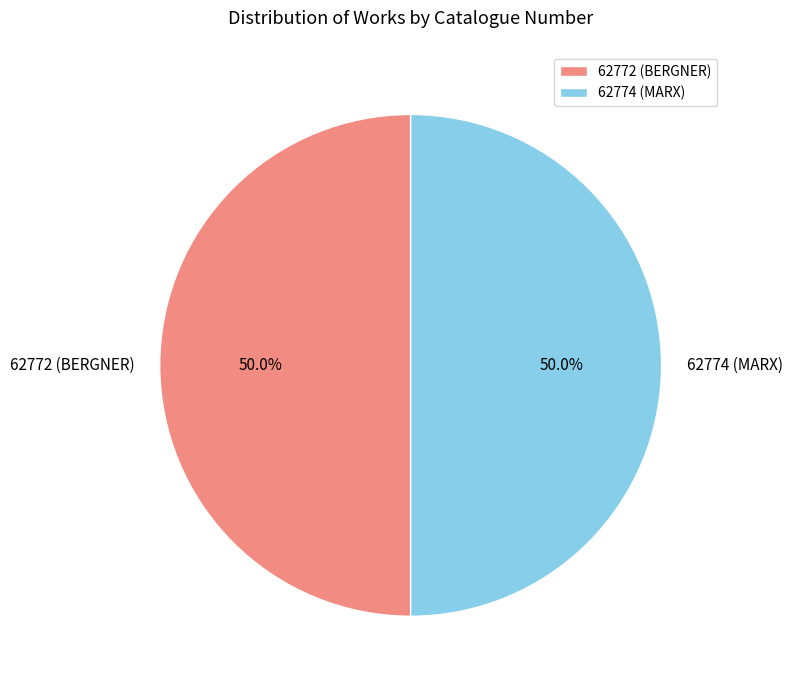

What percentage do 62772 (BERGNER) and 62774 (MARX) together represent?

100.0%